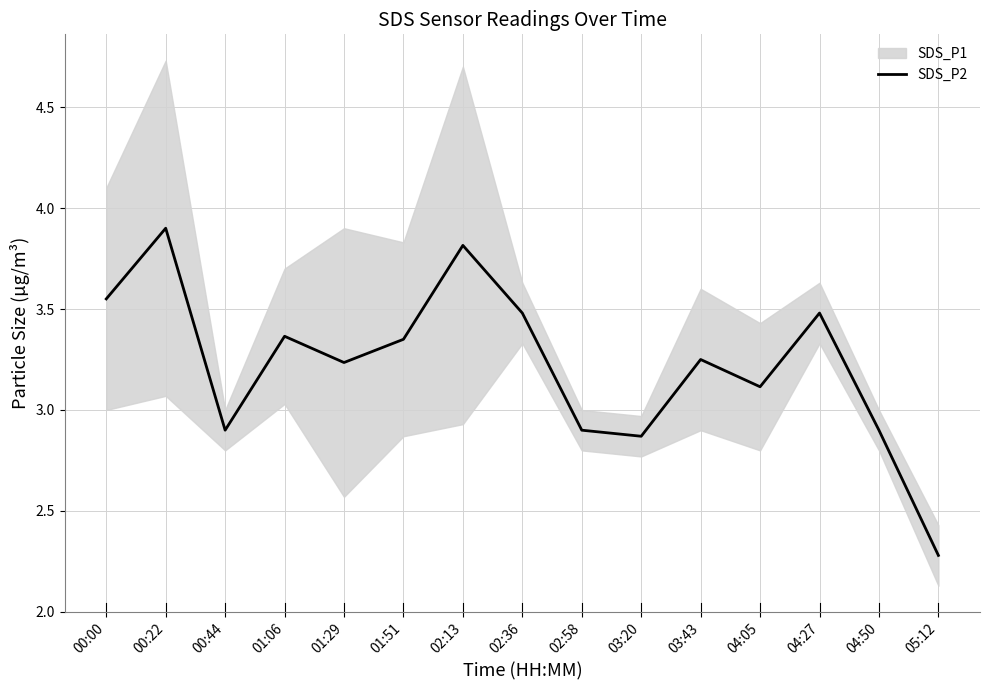

Approximately how many times larger is the value at 02:13 compared to 04:27?

1.1